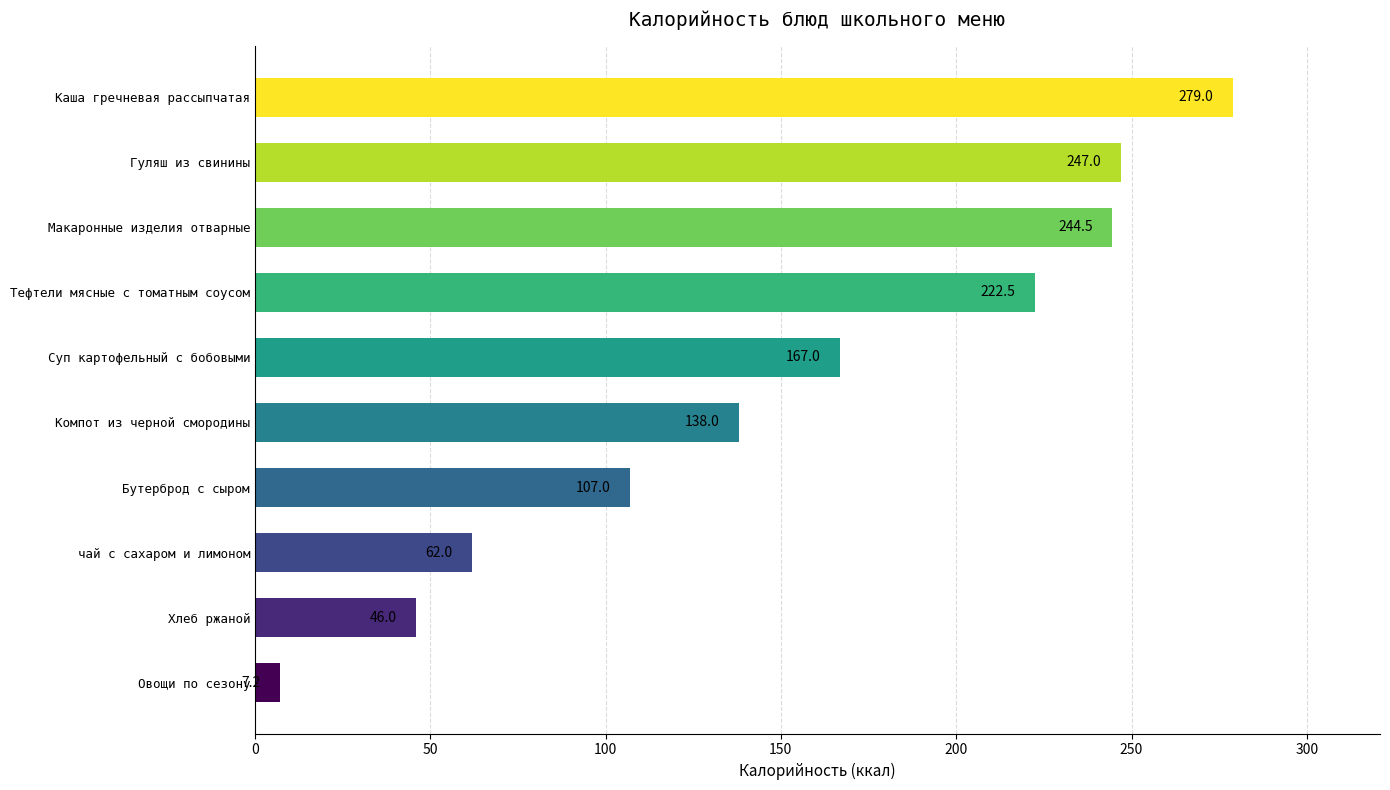

How many distinct data groups are displayed?

1